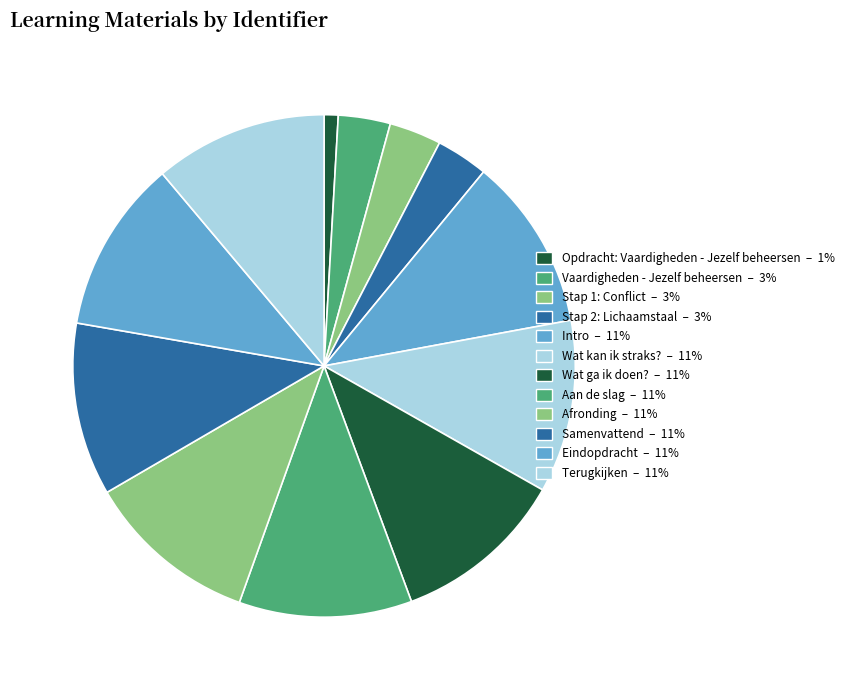

Is it true that Samenvattend is 1% of the pie?

False